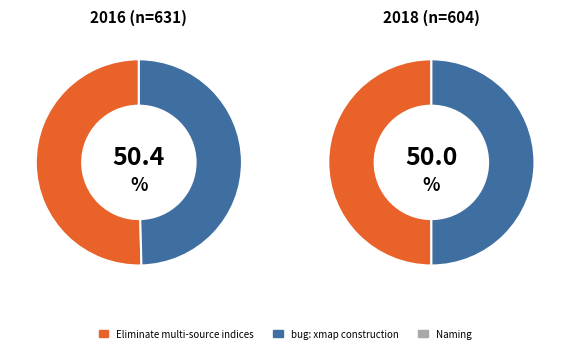

Is the sum of Eliminate multi-source indices and bug: xmap construction allows multiple greater than half?

Yes